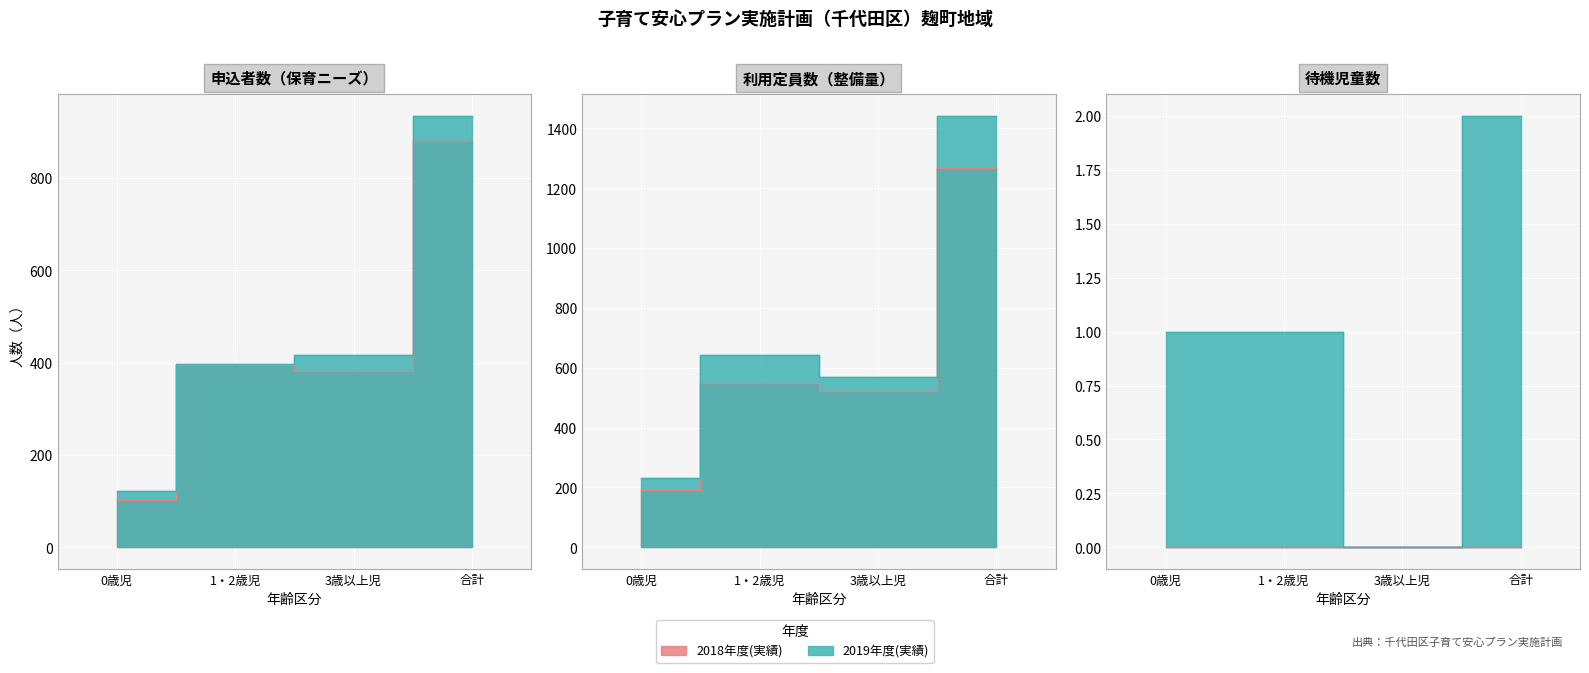

What is the difference between the second highest and second lowest values in the 申込者数_2018 series?

12